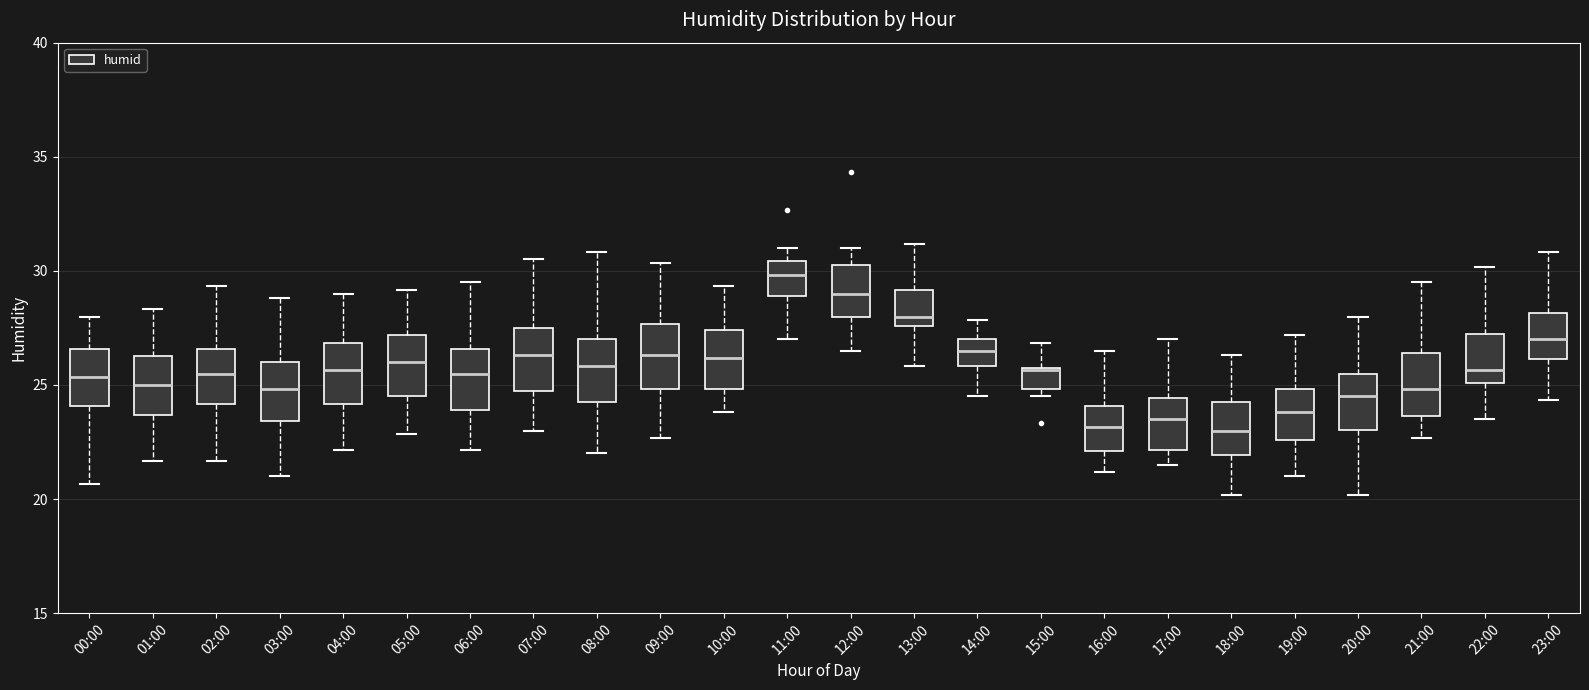

Reading left to right, read every box against the y-axis: the position of its median line, the range the box covers, and the ends of its whiskers. The values are not printed on the chart, so give them approximately, as read against the axis.

00:00: median 25.5, box 24.0 to 26.5, whiskers 20.5 to 28.0
01:00: median 25.0, box 23.5 to 26.5, whiskers 21.5 to 28.5
02:00: median 25.5, box 24.0 to 26.5, whiskers 21.5 to 29.5
03:00: median 25.0, box 23.5 to 26.0, whiskers 21.0 to 29.0
04:00: median 25.5, box 24.0 to 27.0, whiskers 22.0 to 29.0
05:00: median 26.0, box 24.5 to 27.0, whiskers 23.0 to 29.0
06:00: median 25.5, box 24.0 to 26.5, whiskers 22.0 to 29.5
07:00: median 26.5, box 25.0 to 27.5, whiskers 23.0 to 30.5
08:00: median 26.0, box 24.5 to 27.0, whiskers 22.0 to 31.0
09:00: median 26.5, box 25.0 to 27.5, whiskers 22.5 to 30.5
10:00: median 26.0, box 25.0 to 27.5, whiskers 24.0 to 29.5
11:00: median 30.0, box 29.0 to 30.5, whiskers 27.0 to 31.0
12:00: median 29.0, box 28.0 to 30.5, whiskers 26.5 to 31.0
13:00: median 28.0, box 27.5 to 29.0, whiskers 26.0 to 31.0
14:00: median 26.5, box 26.0 to 27.0, whiskers 24.5 to 28.0
15:00: median 25.5 (drawn on the box's upper edge), box 25.0 to 26.0, whiskers 24.5 to 27.0
16:00: median 23.0, box 22.0 to 24.0, whiskers 21.0 to 26.5
17:00: median 23.5, box 22.0 to 24.5, whiskers 21.5 to 27.0
18:00: median 23.0, box 22.0 to 24.5, whiskers 20.0 to 26.5
19:00: median 24.0, box 22.5 to 25.0, whiskers 21.0 to 27.0
20:00: median 24.5, box 23.0 to 25.5, whiskers 20.0 to 28.0
21:00: median 25.0, box 23.5 to 26.5, whiskers 22.5 to 29.5
22:00: median 25.5, box 25.0 to 27.5, whiskers 23.5 to 30.0
23:00: median 27.0, box 26.0 to 28.0, whiskers 24.5 to 31.0